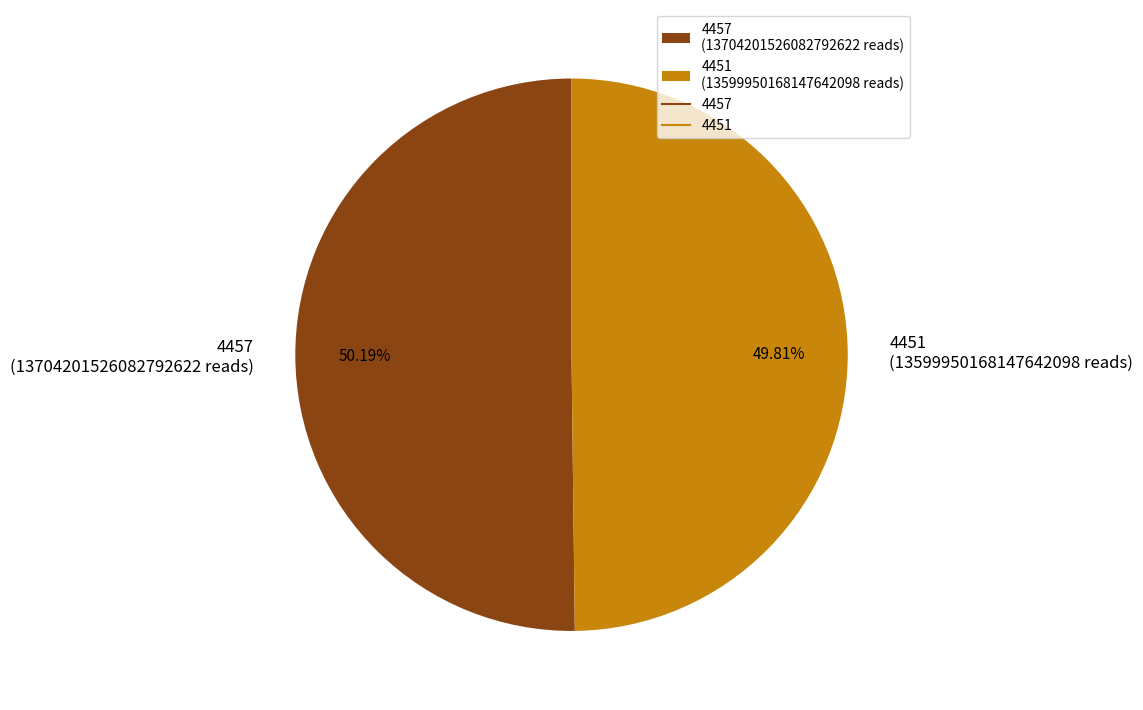

Is there any slice that represents more than half of the pie?

Yes